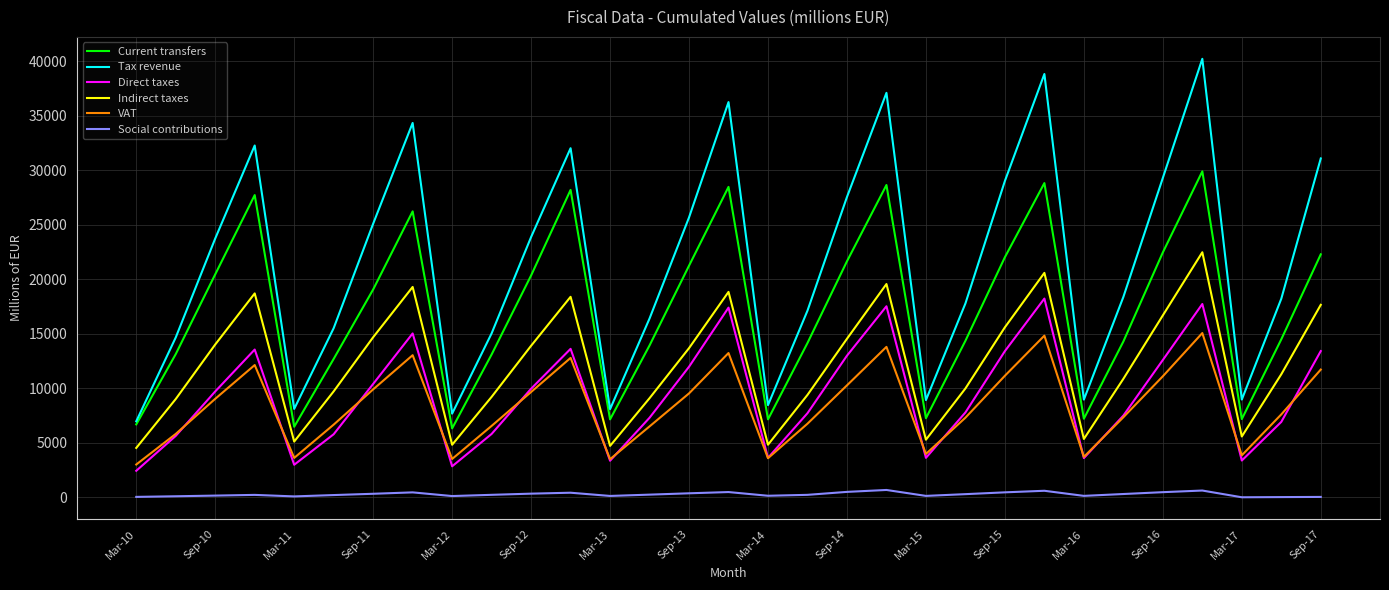

At how many categories does at least one series exceed 20249?

15